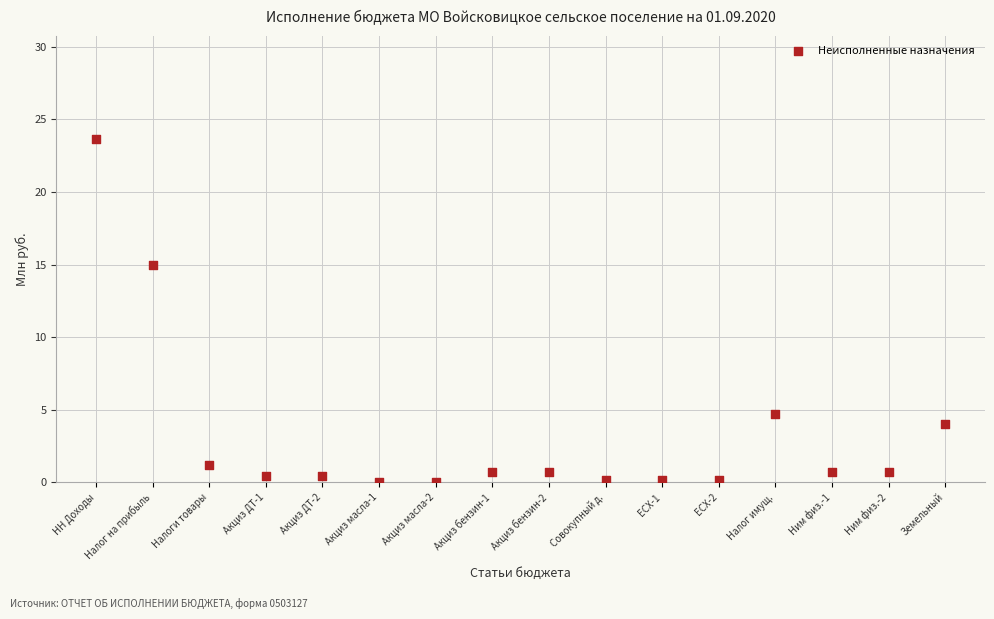

What is the range of Y values (max minus min)?

23.6